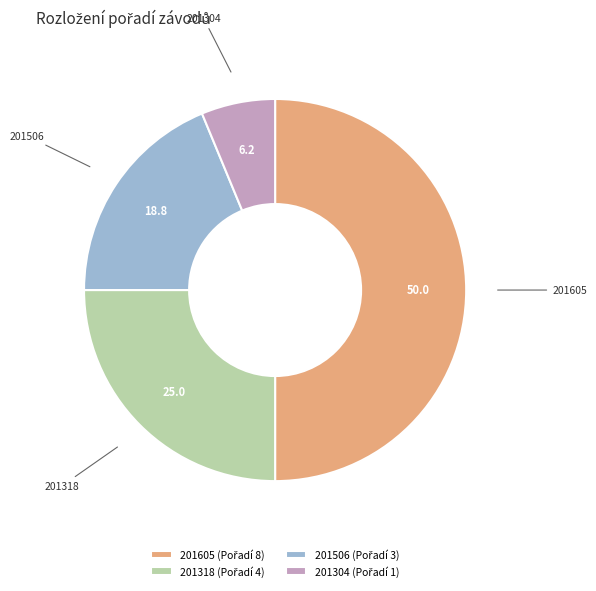

Rank the categories by value from lowest to highest.

201304, 201506, 201318, 201605